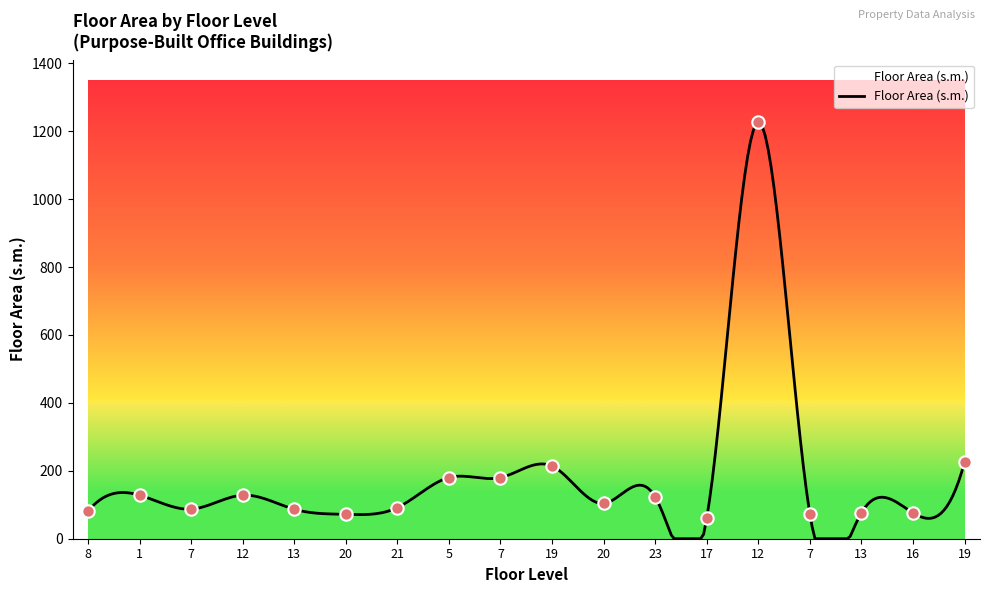

Approximately how many times larger is the value at 13 compared to 8?

0.9